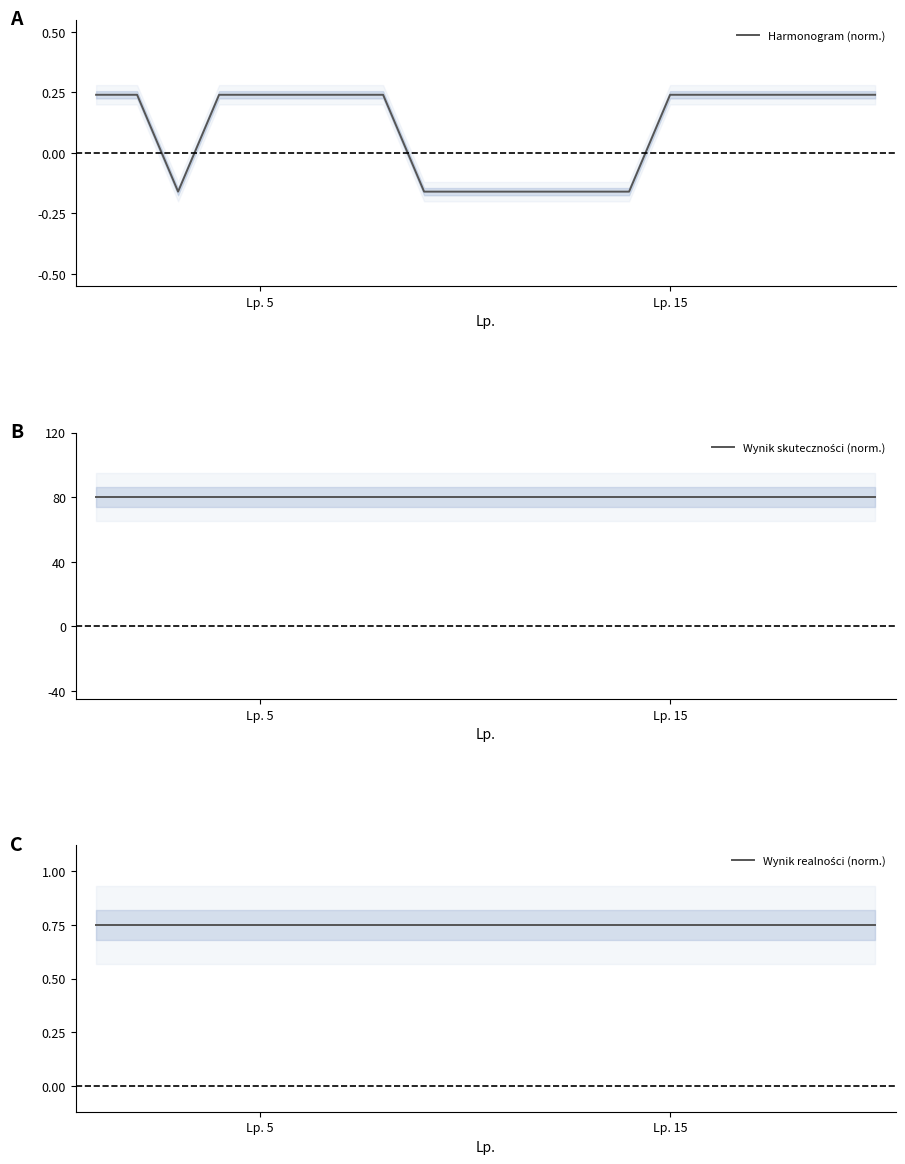

What is the highest value of the Wynik realności (norm.) series?

0.8